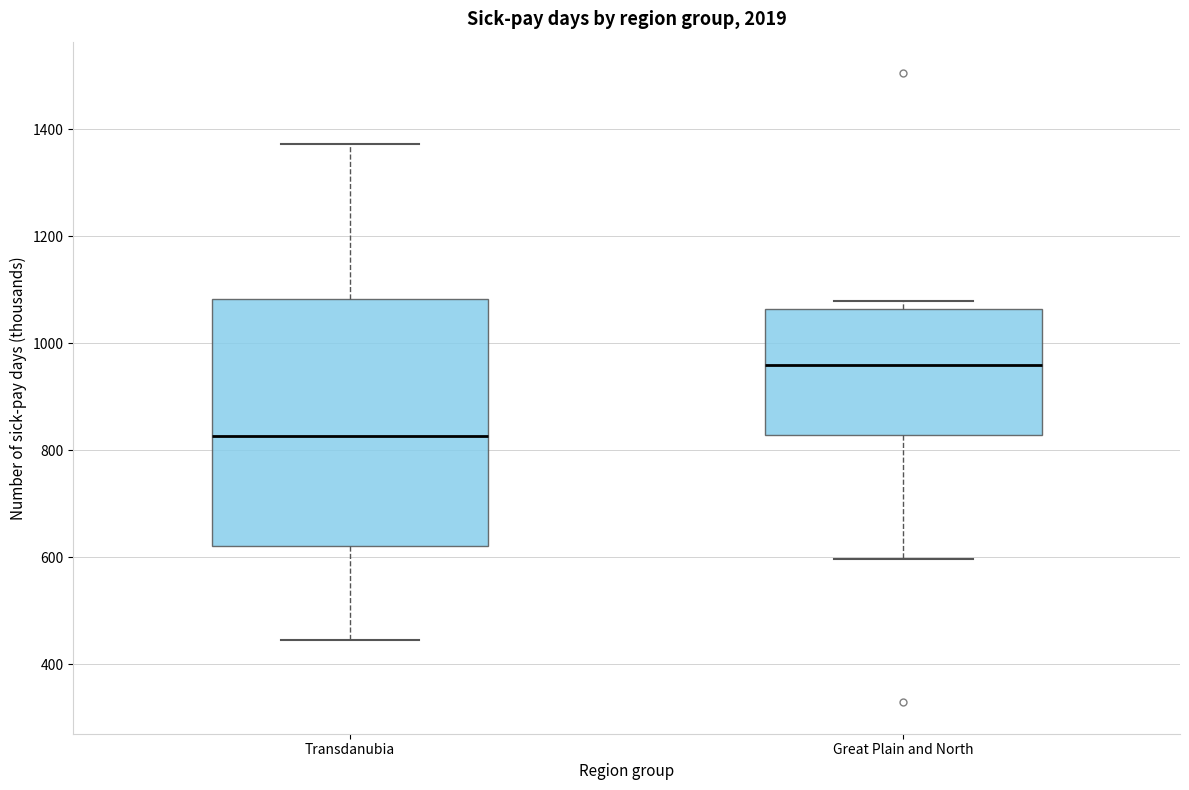

Reading left to right, transcribe this box plot: for each box, give where its median line is, the range the box spans, and where its two whiskers end, as read against the y-axis. The values are not printed on the chart, so give them approximately, as read against the axis.

Transdanubia: median 820, box 620 to 1080, whiskers 440 to 1380
Great Plain and North: median 960, box 820 to 1060, whiskers 600 to 1080